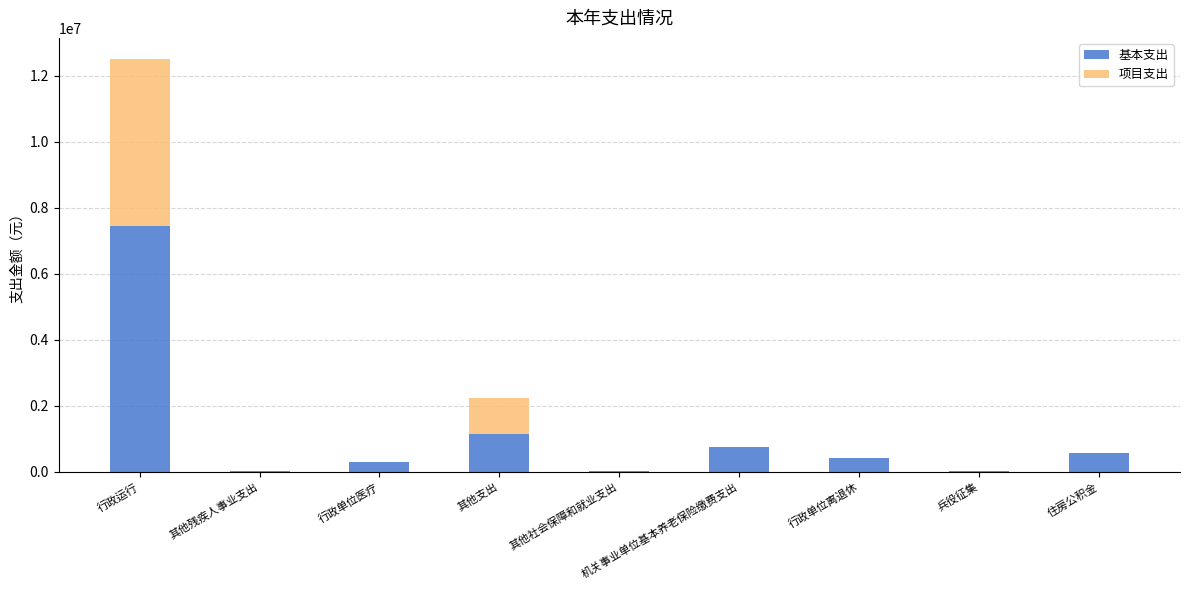

Are the bars grouped side by side (vs. stacked)?

No